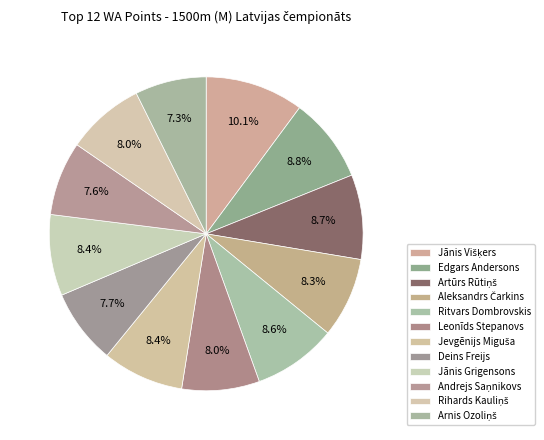

True or false: Andrejs Saņnikovs accounts for 1% of the total.

False